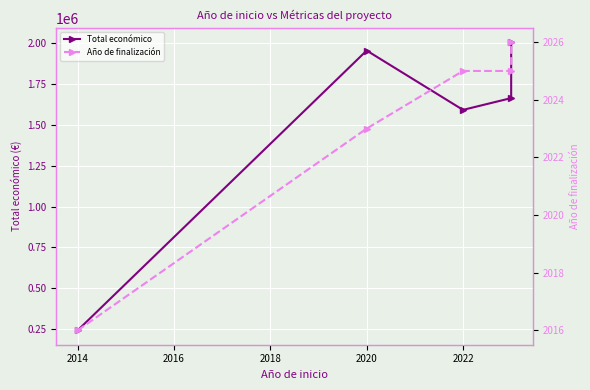

List the series in order of their peak value, lowest first.

Año de finalización, Total económico